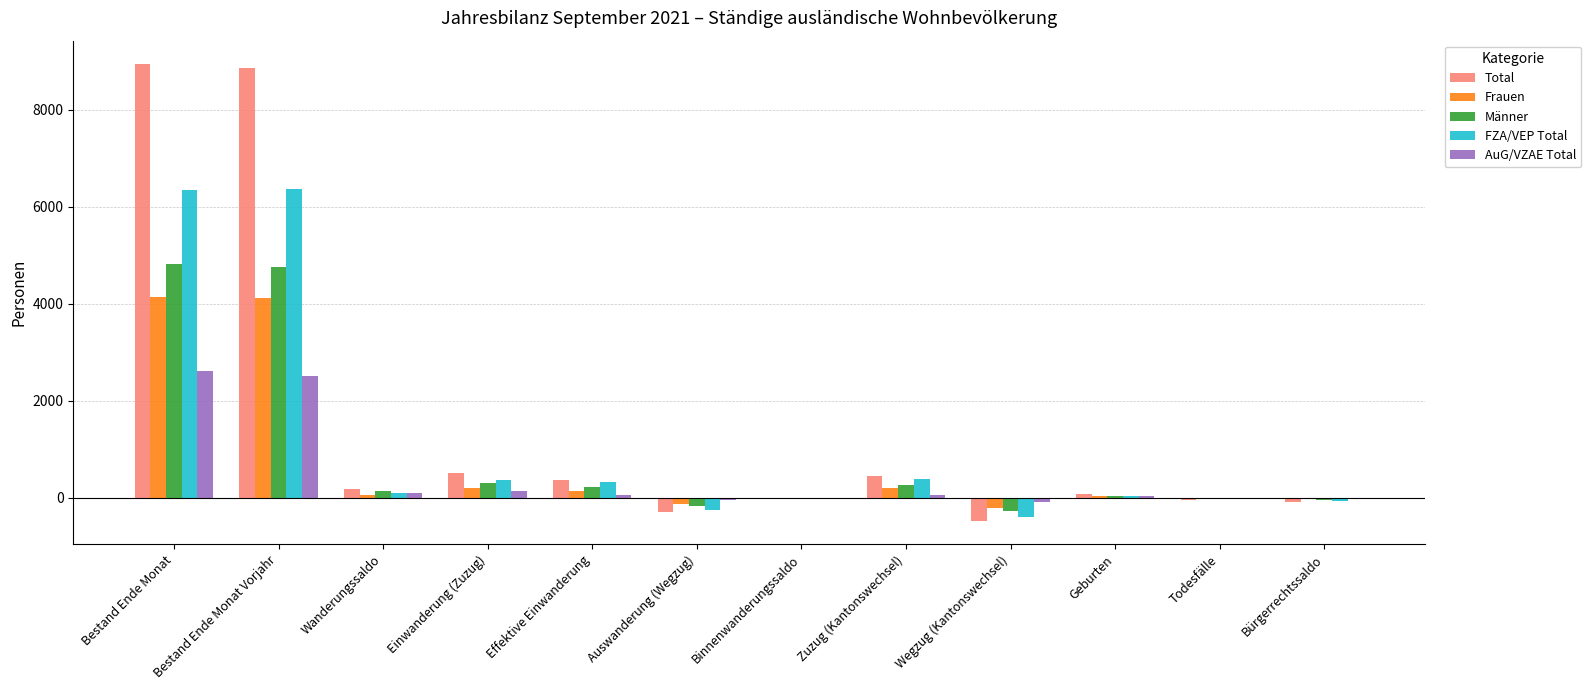

What are all the series names shown in the legend?

Total, Frauen, Männer, FZA/VEP Total, AuG/VZAE Total